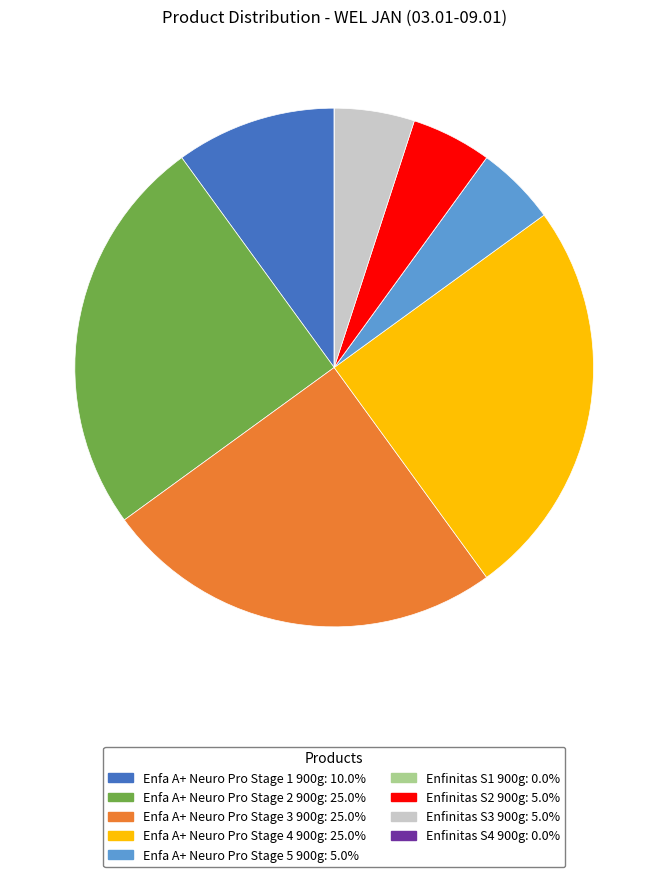

Is Enfinitas S2 900g the majority of the pie?

No